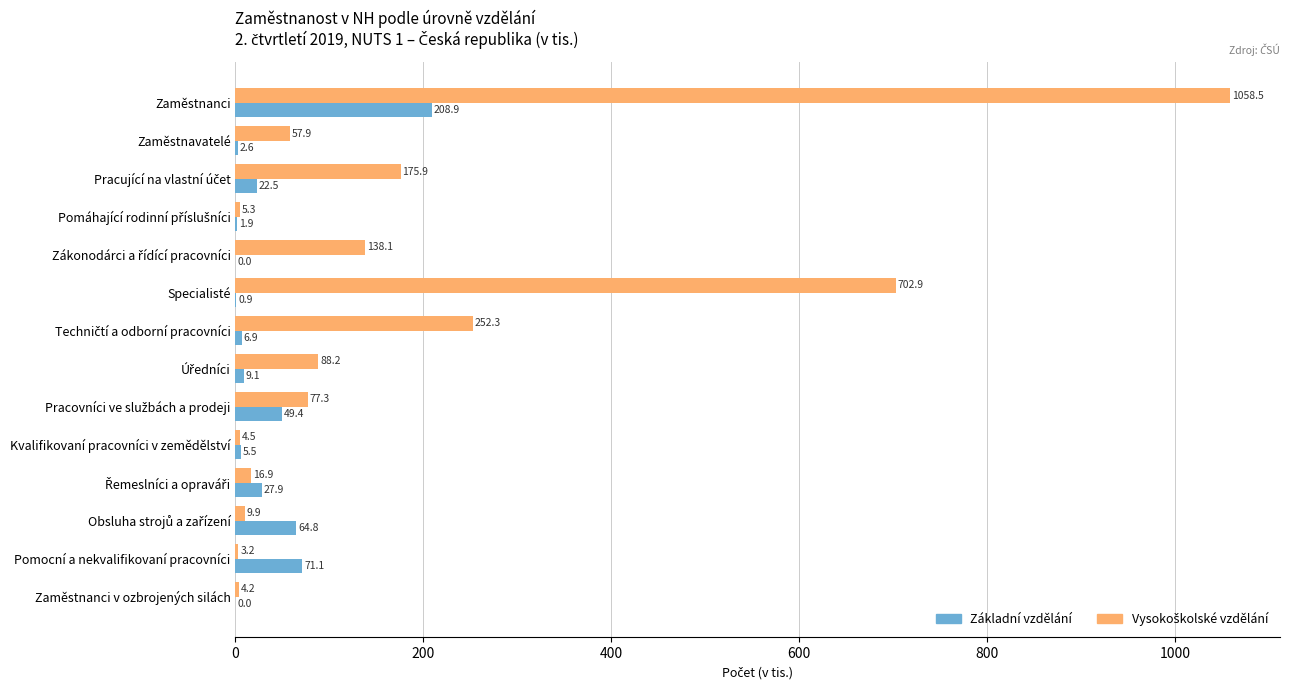

The Základní vzdělání series shows 5.5 at Kvalifikovaní pracovníci v zemědělství. True or false?

True